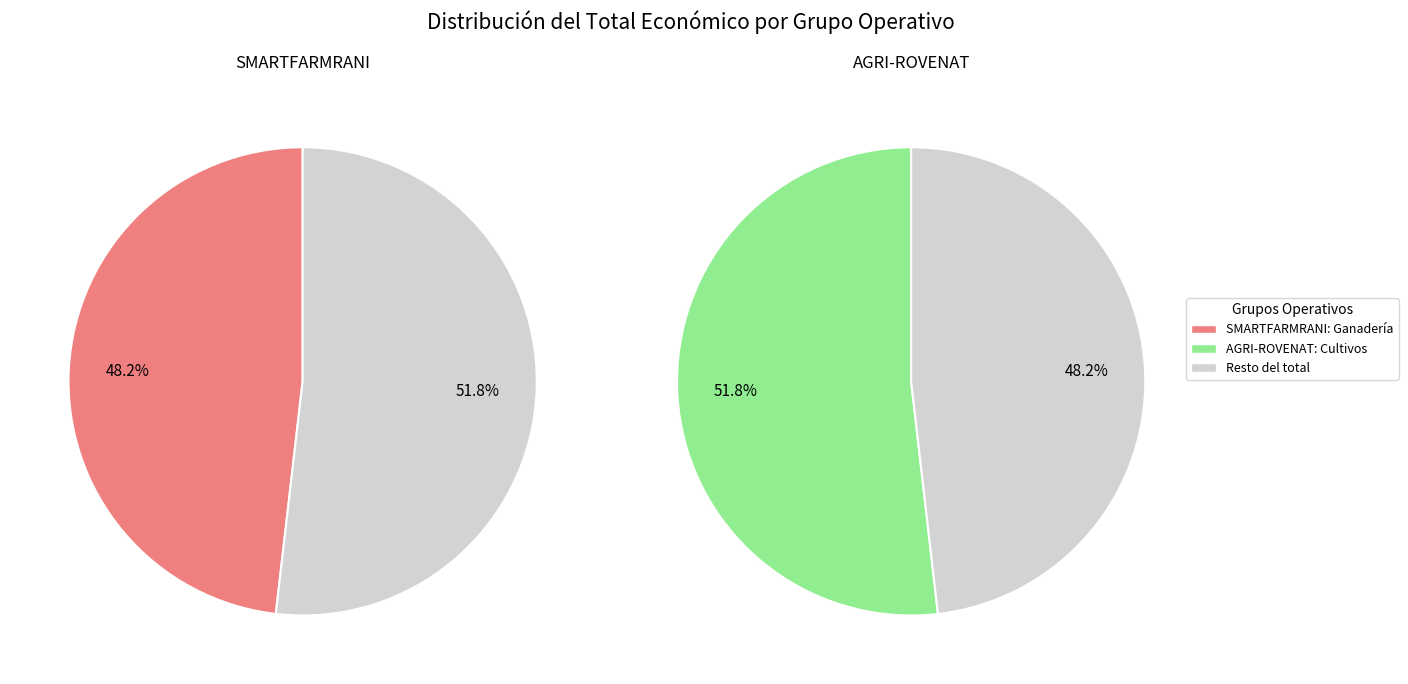

Which category accounts for the majority?

AGRI-ROVENAT: Cultivos